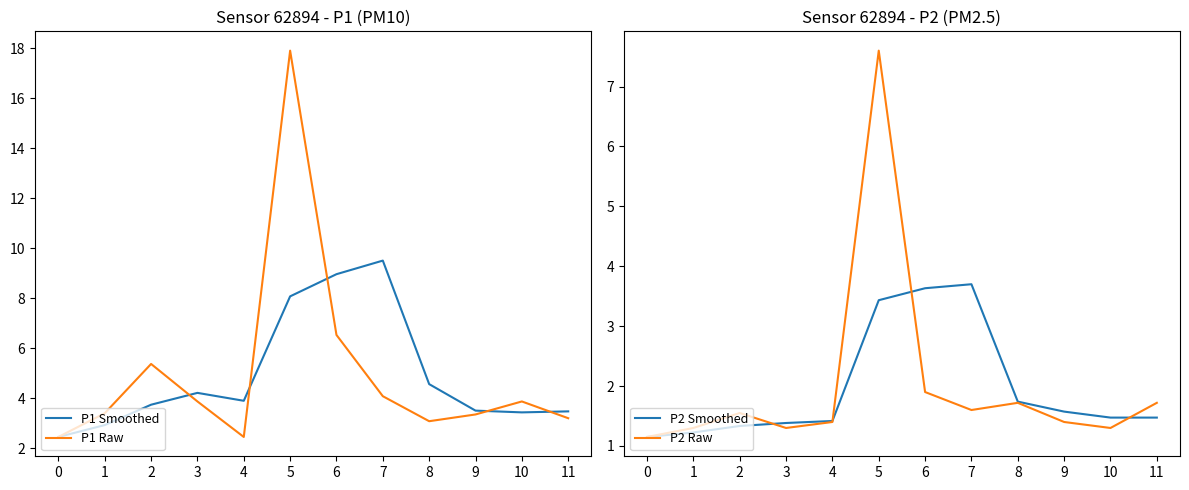

At which category is the sum across all series the highest?

5